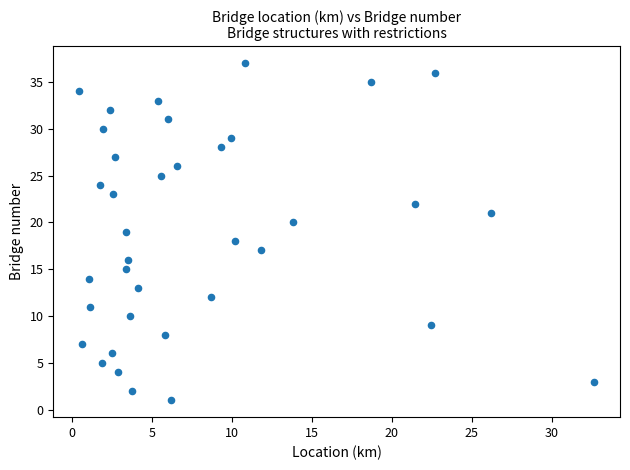

What is the range of Y values (max minus min)?

36